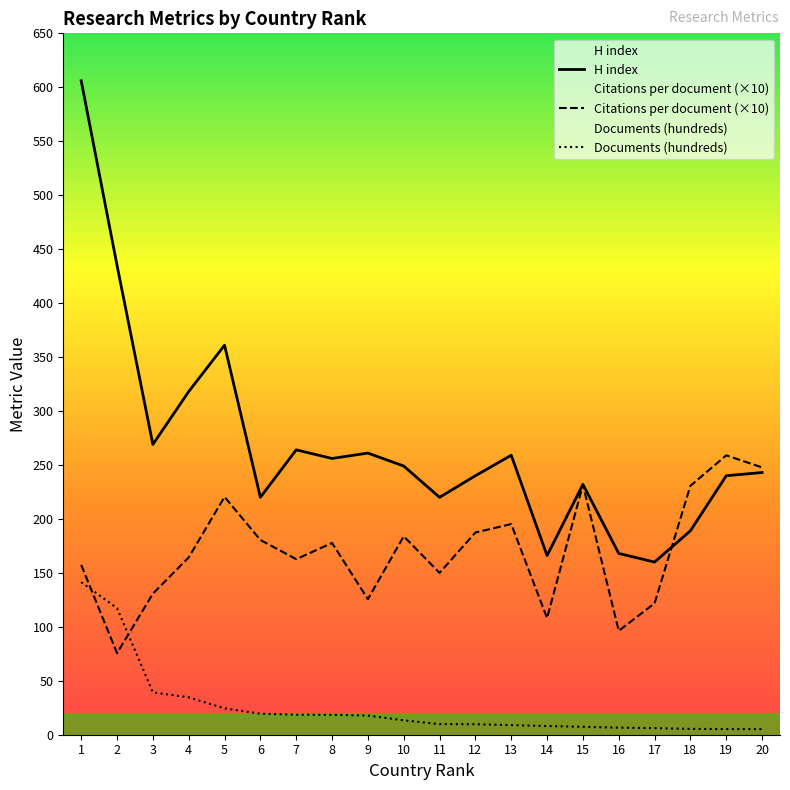

Reading right to left, what are all the values shown in this chart?

H index: 243.0	240.0	189.0	160.0	168.0	232.0	166.0	259.0	240.0	220.0	249.0	261.0	256.0	264.0	220.0	361.0	318.0	269.0	435.0	606.0
Citations per document (×10): 247.7	258.9	230.7	121.8	96.3	231.6	108.1	195.2	187.4	150.0	183.9	125.6	177.7	162.7	180.5	220.4	164.3	130.7	75.6	157.4
Documents (hundreds): 5.2	5.2	5.4	6.1	6.5	7.4	8.0	8.9	9.8	9.8	13.3	17.7	18.4	18.5	19.4	24.4	34.7	39.2	117.3	141.4